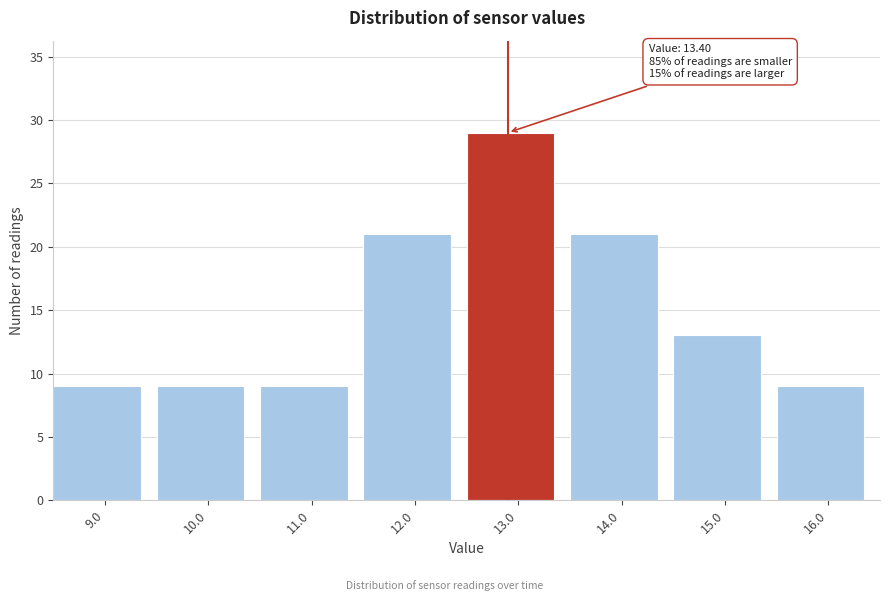

Reading left to right, extract all data points from this chart.

9	9	9	21	29	21	13	9